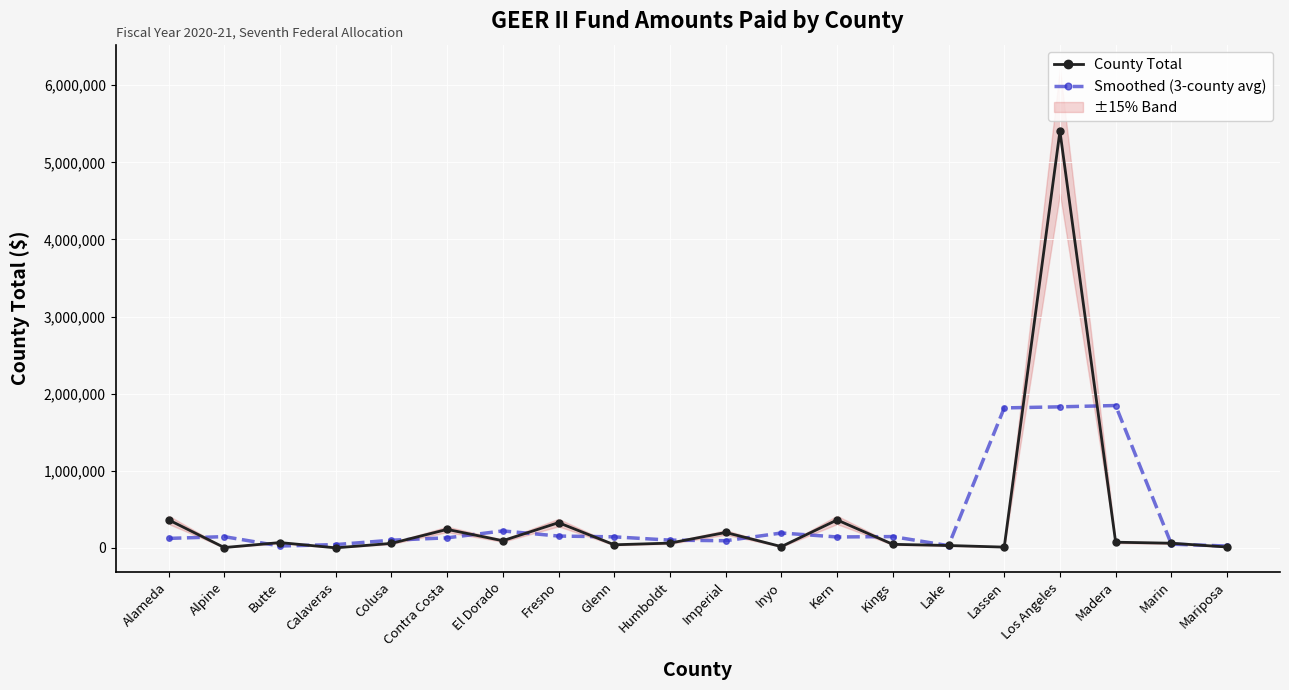

Does the chart display data point markers on the line(s)?

Yes